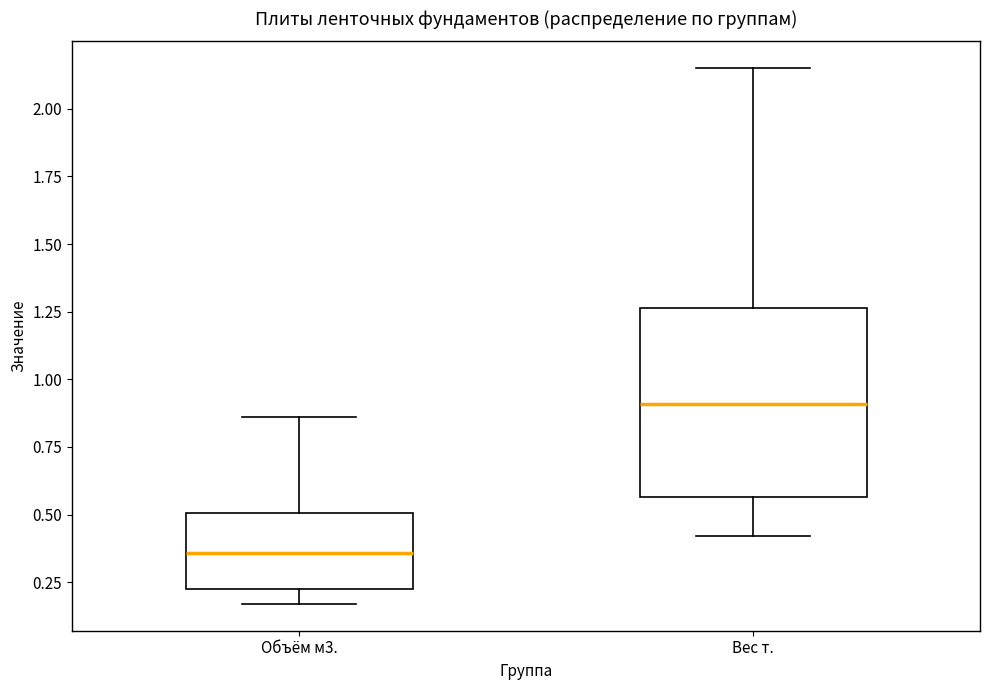

Which box has the lowest median line?

Объём м3.